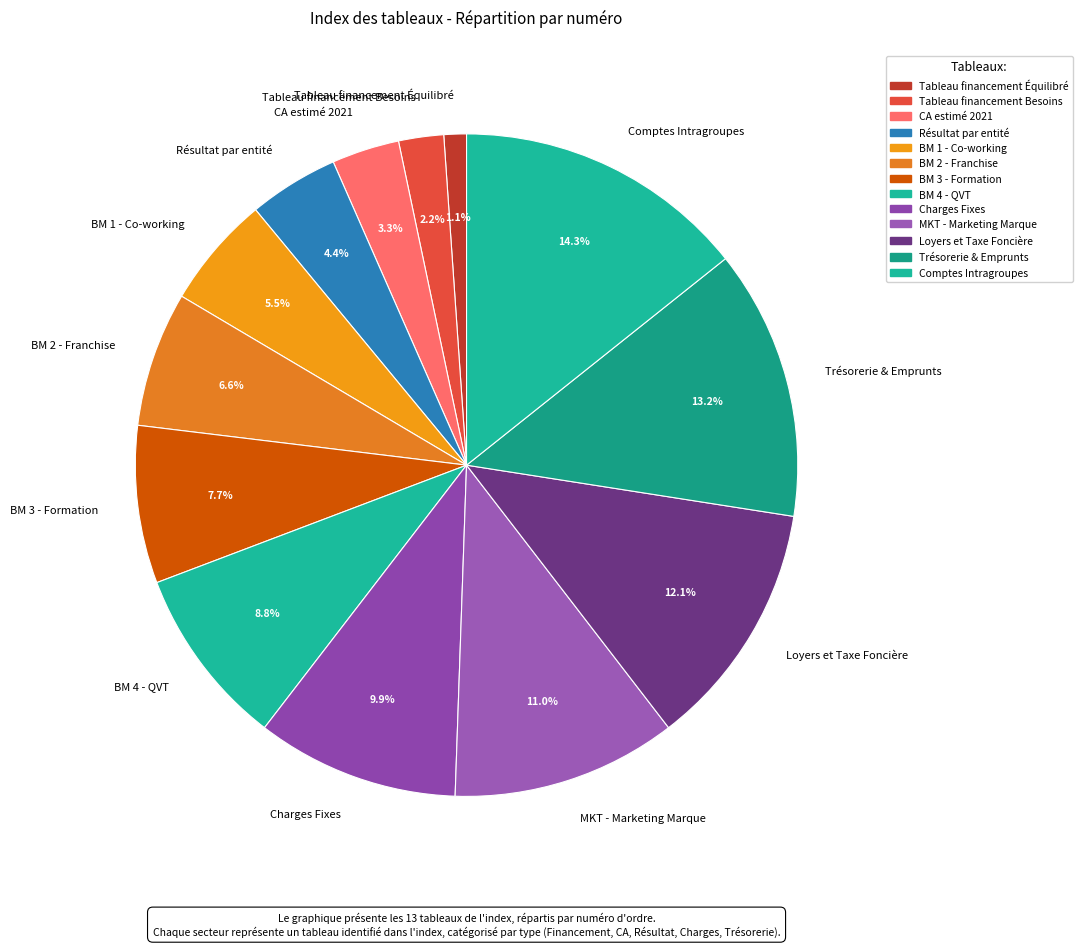

What percentage is NOT represented by BM 2 - Franchise?

93.4%